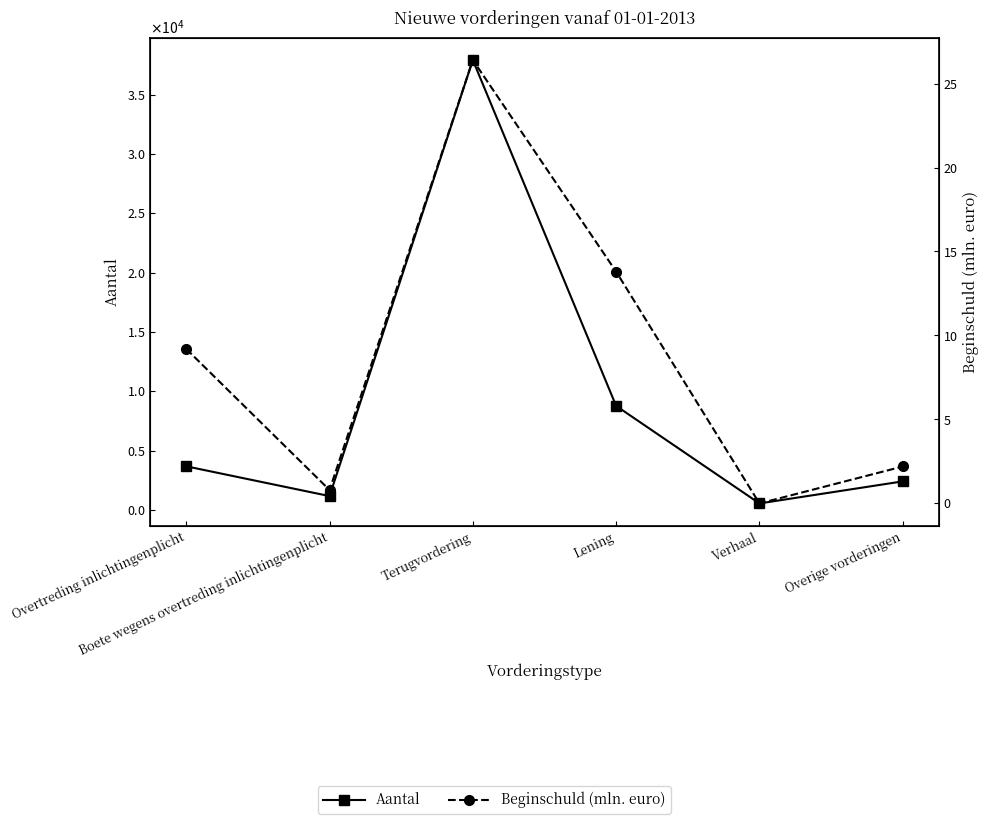

How many data points in Beginschuld (mln. euro) are less than 9?

3